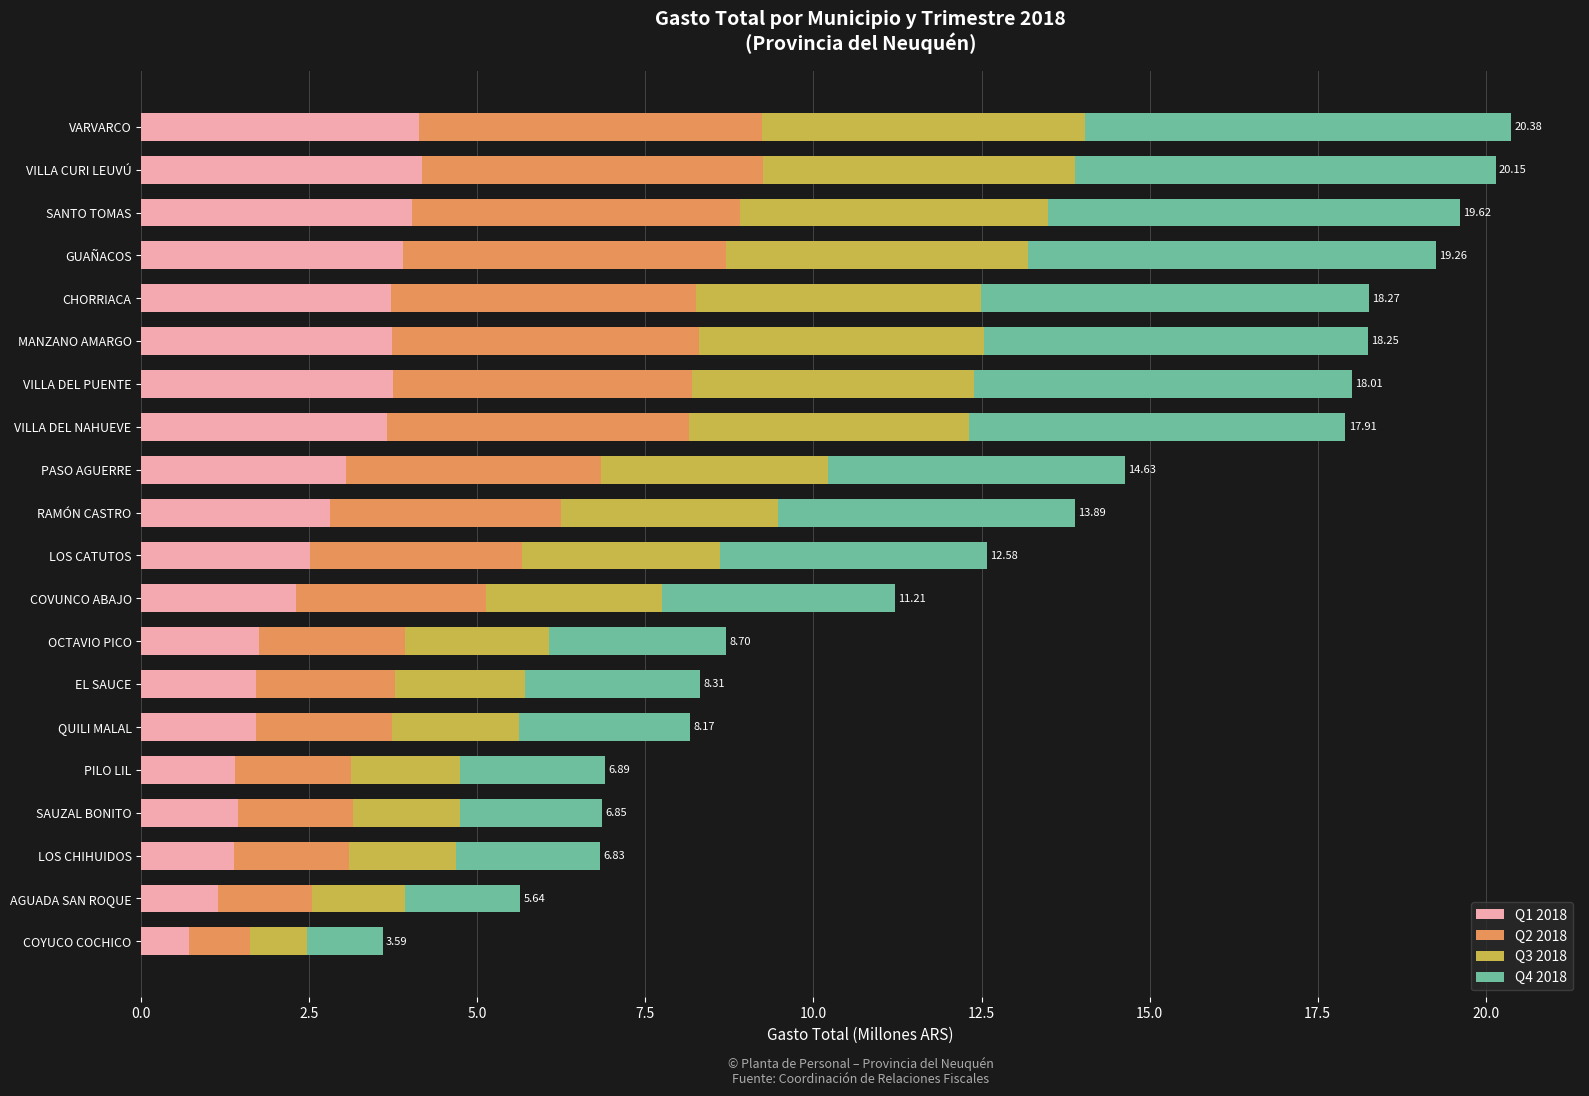

What is the difference between the maximum and minimum values in the Q1 2018 series?

3.5